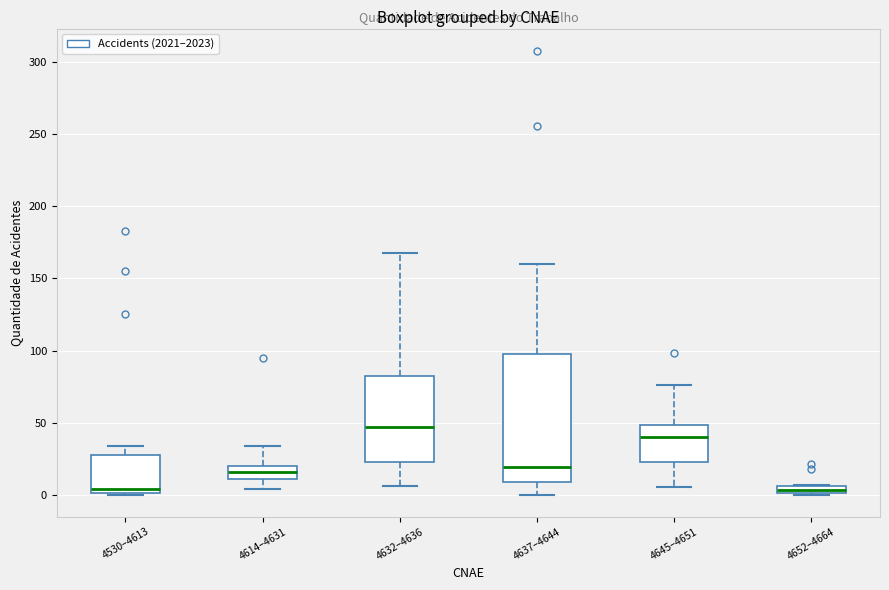

Which box has the highest median line?

4632–4636